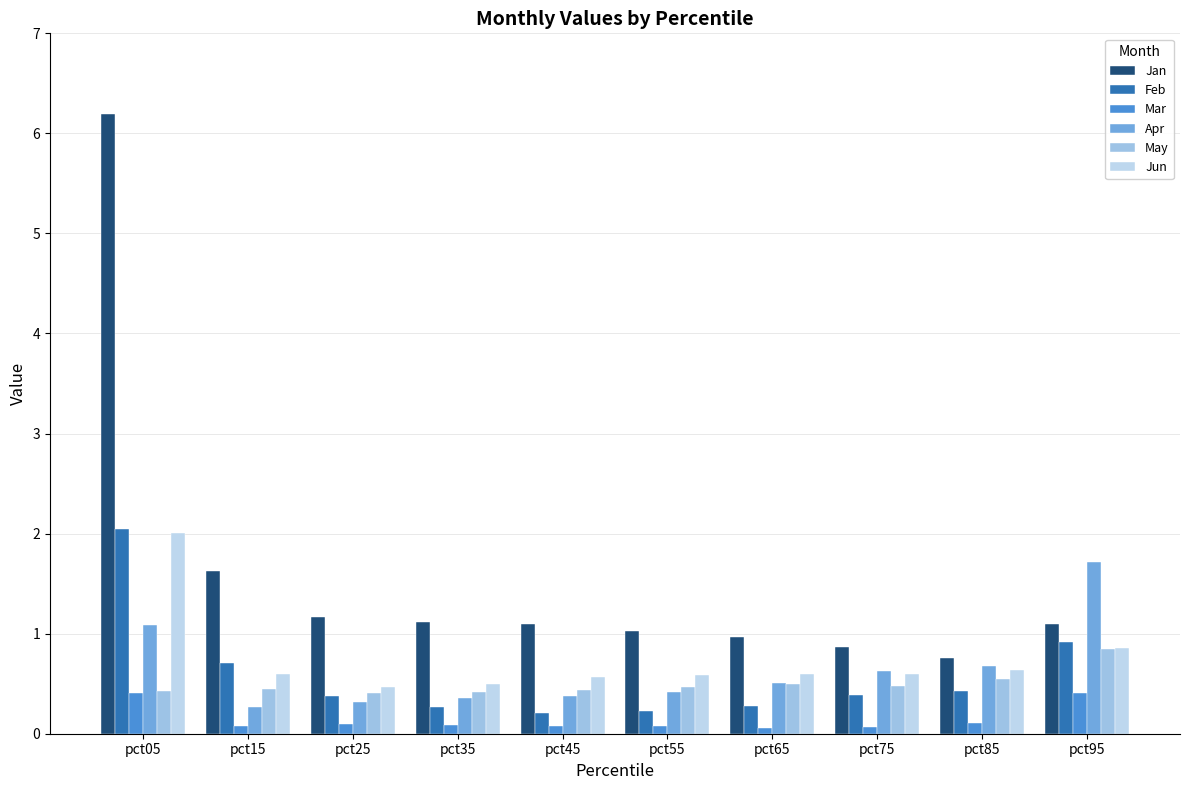

How many data points does each series have?

10